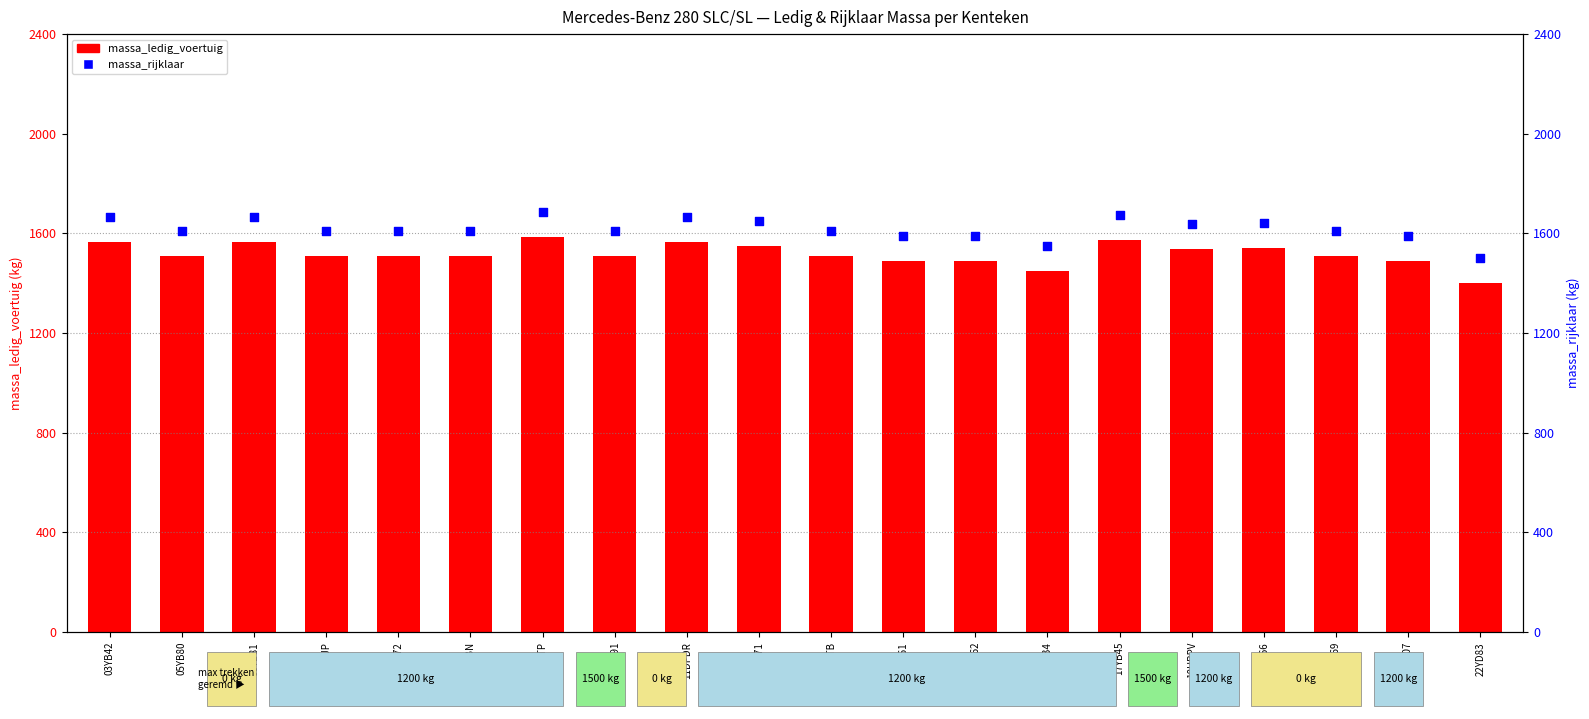

Which series contains the highest Y value?

massa_rijklaar